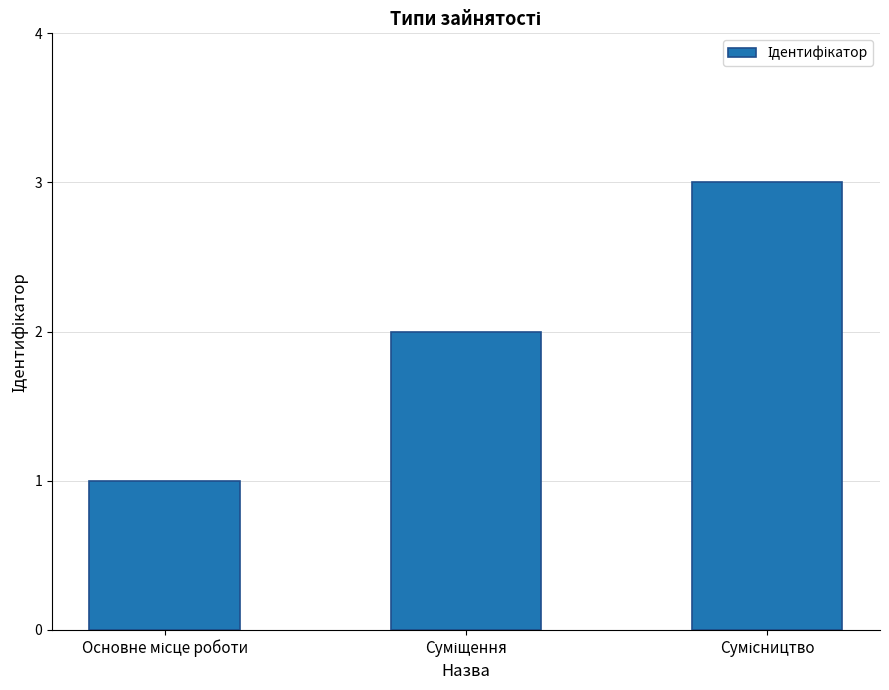

What is the maximum value shown in the chart?

3